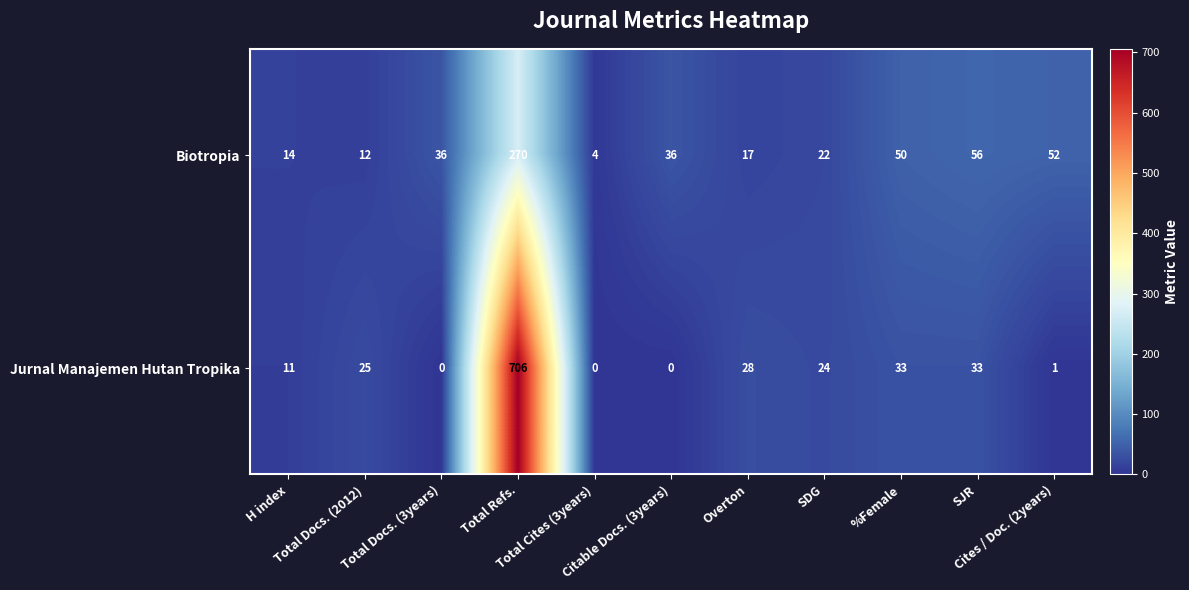

What is the greatest value displayed?

706